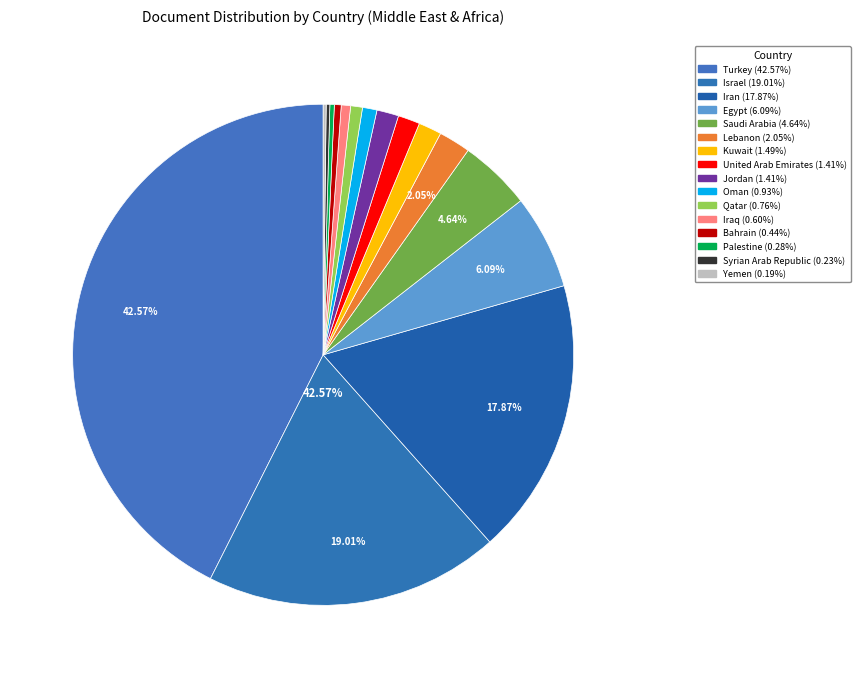

Does Bahrain account for over 50% of the chart?

No